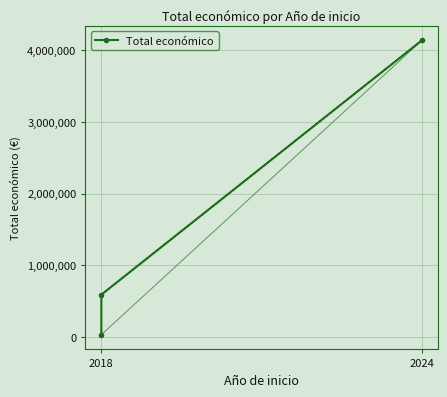

What is the minimum value shown in the chart?

31210